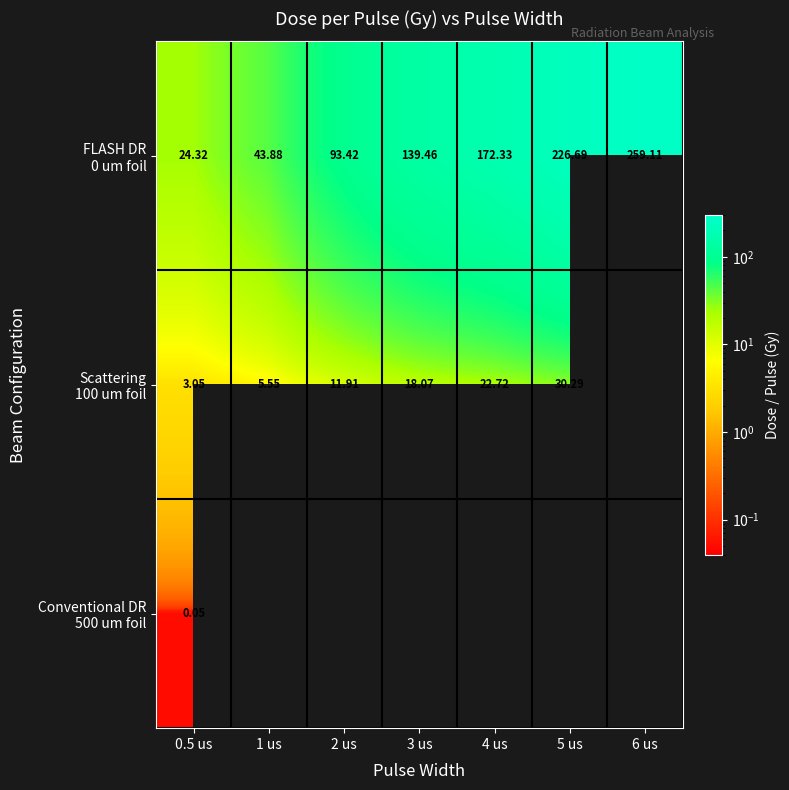

The value of Conventional DR 500 um foil at 0.5 us is 0.1. True or false?

True